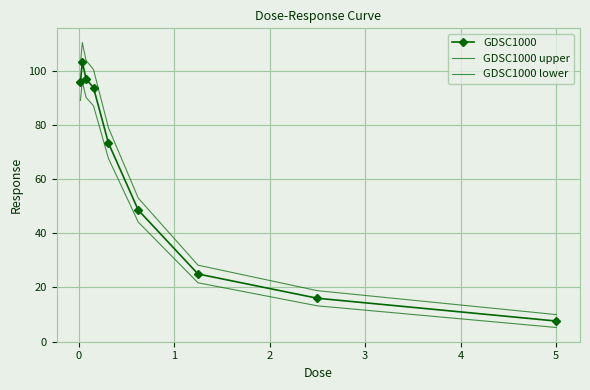

Rank the series by their maximum value, from highest to lowest.

GDSC1000 upper, GDSC1000, GDSC1000 lower